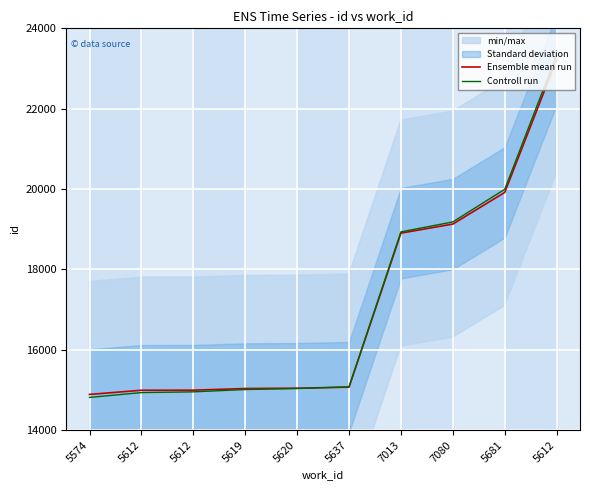

How many intersections are there between Controll run and Ensemble mean run?

1